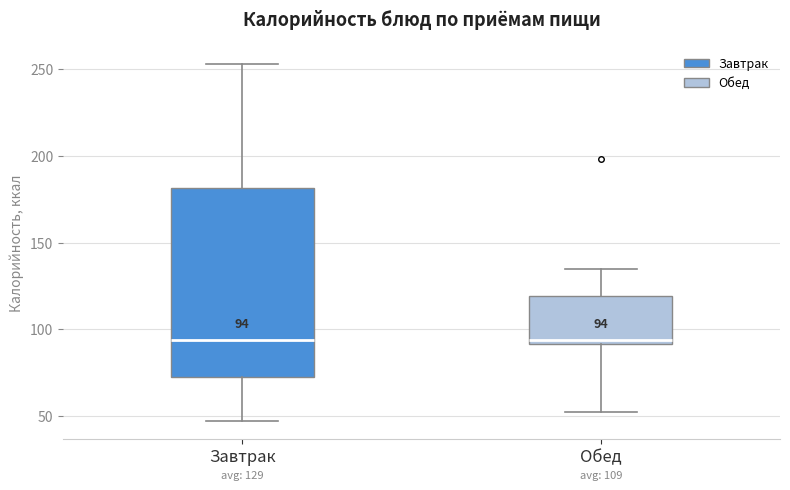

Which box is the tallest, from its lower edge to its upper edge?

Завтрак